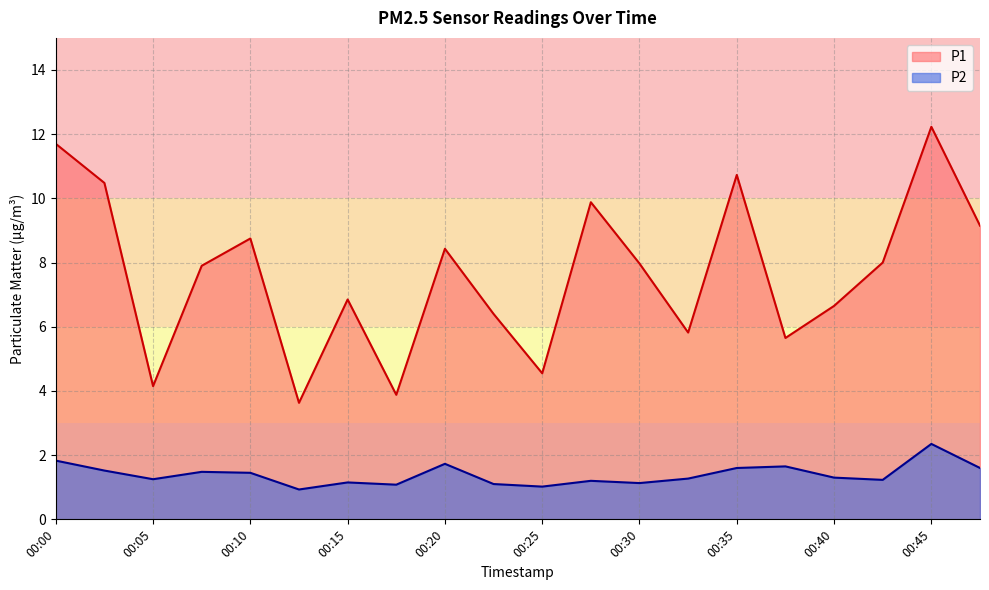

What is the difference between the P1 values at 00:07 and 00:20?

0.5